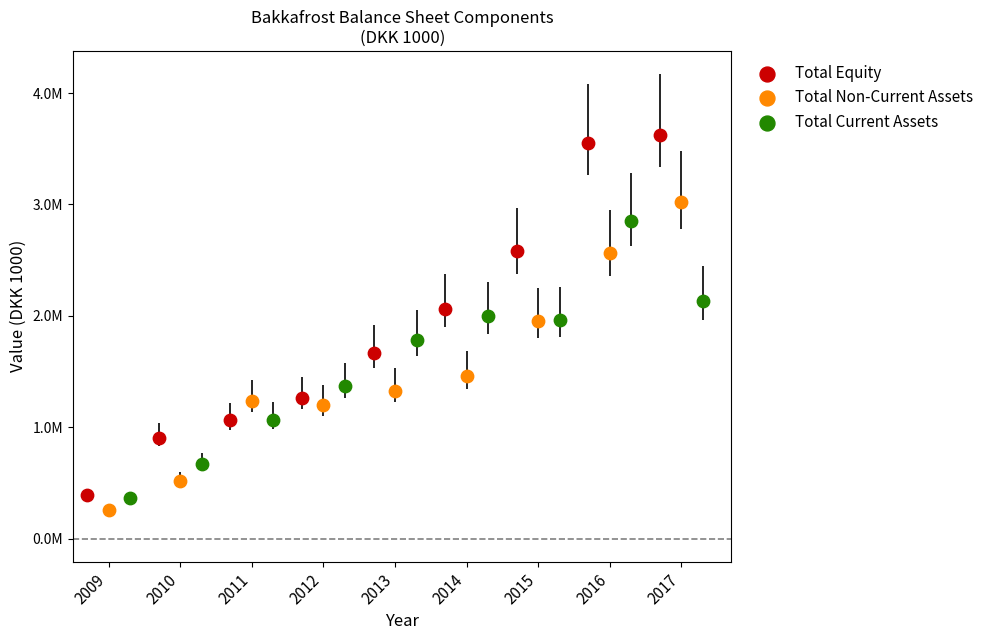

Which series reaches the maximum Y coordinate?

Total Equity